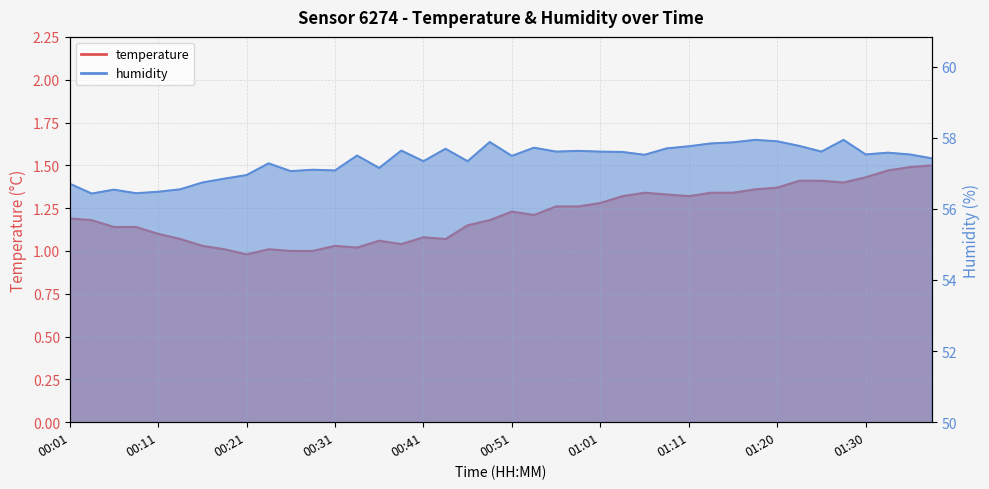

How many data points in temperature are above 1?

37